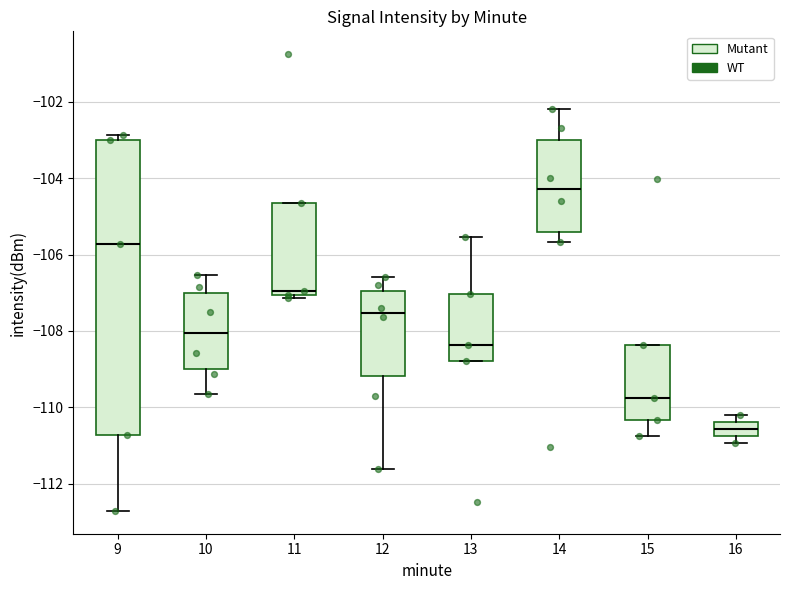

Comparing the boxes themselves (not the whiskers), which one is the tallest?

9